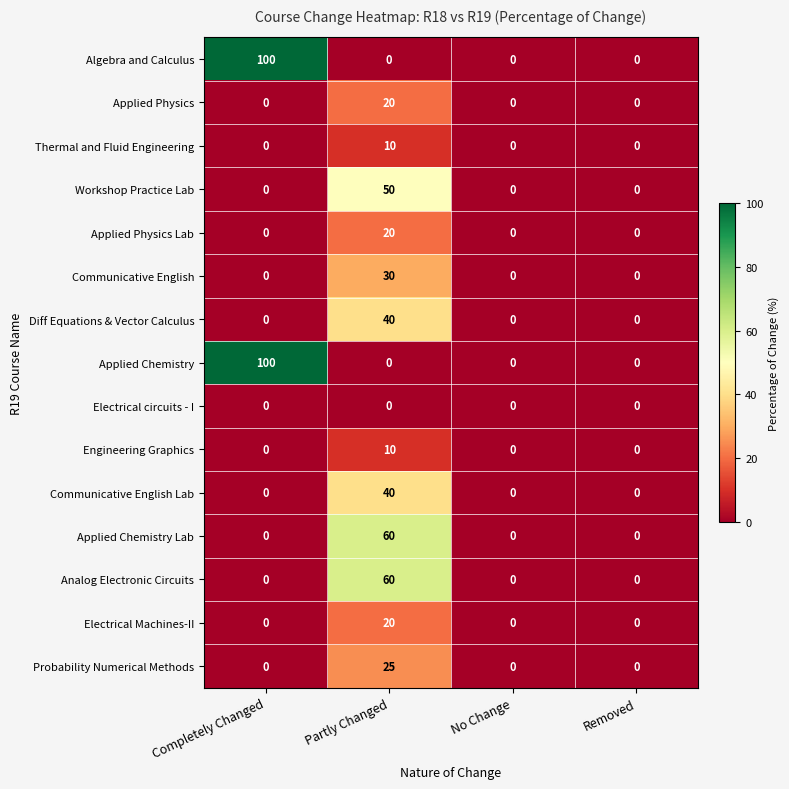

What is the difference between the Communicative English values at Partly Changed and Removed?

30